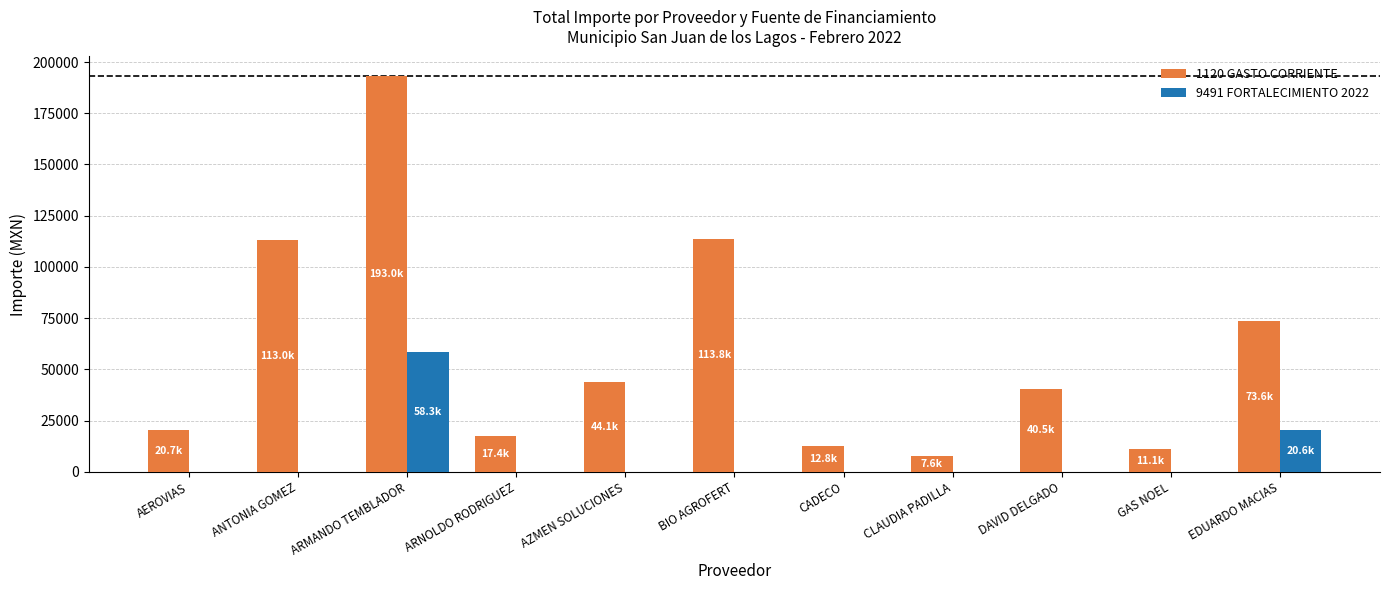

Which label corresponds to the largest value in the chart?

ARMANDO TEMBLADOR